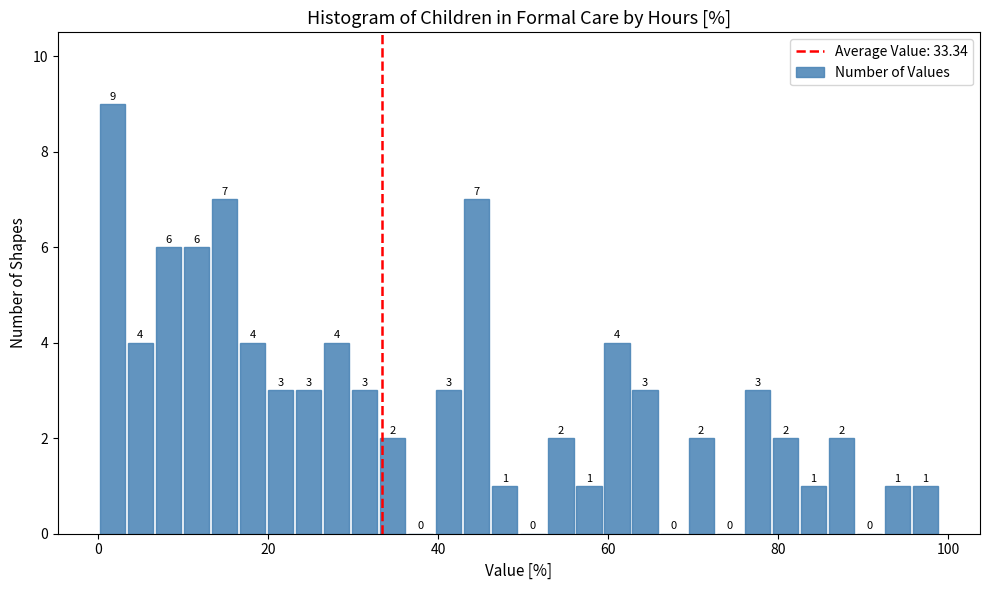

Read against the x-axis, roughly where is the centre of the tallest bar?

2